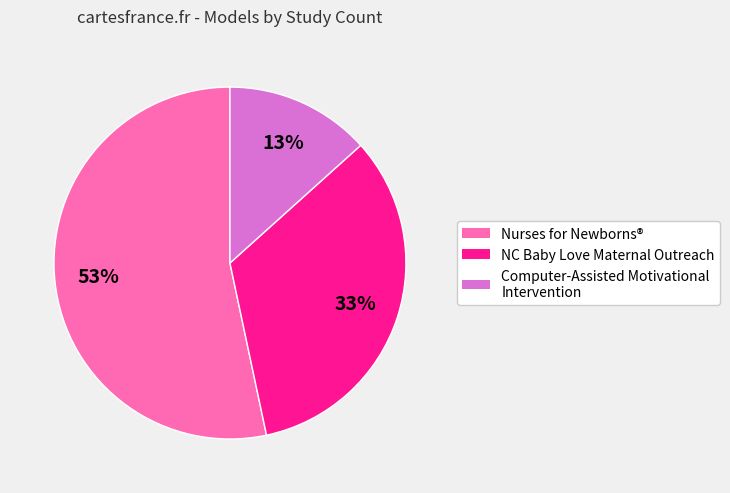

To the nearest percent, what is the difference between the largest and smallest slice percentages?

40%